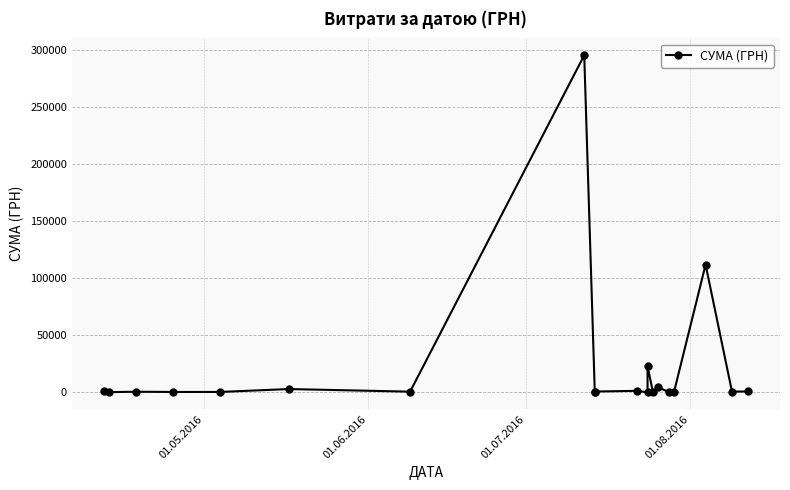

What is the difference between the maximum and minimum values?

295627.4